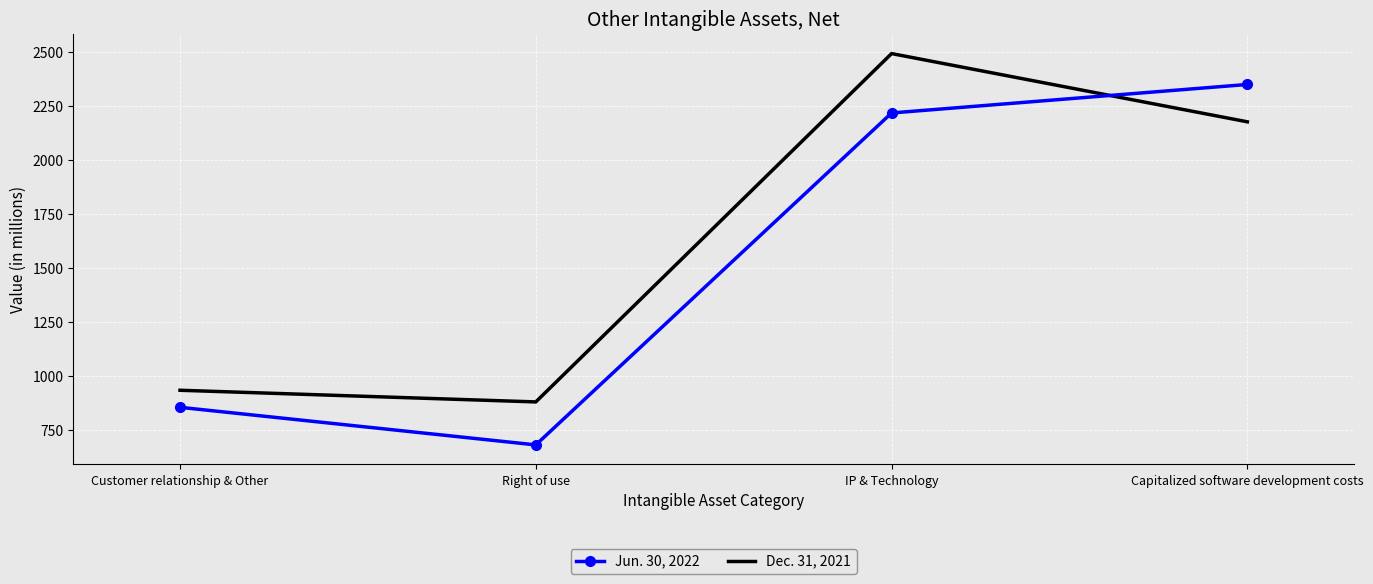

What is the highest value of the Jun. 30, 2022 series?

2352